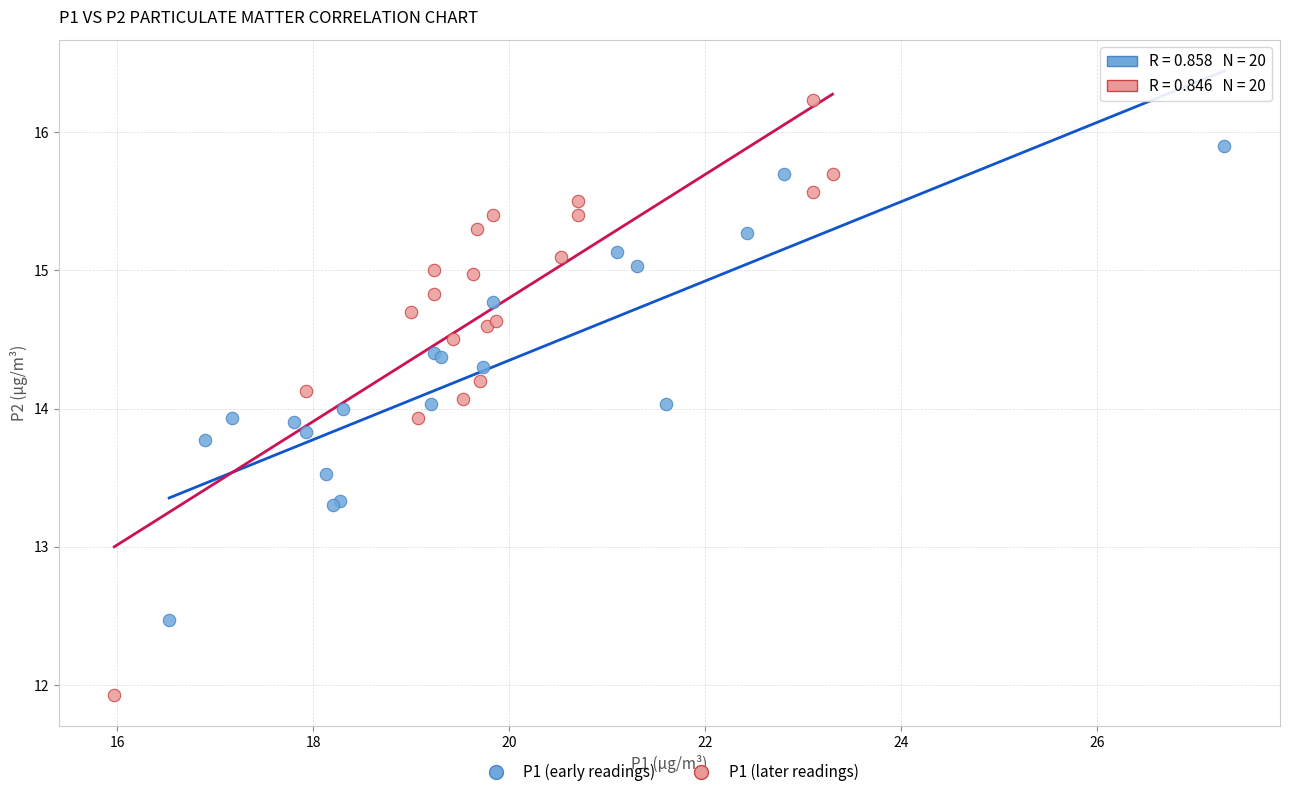

What are all the series names shown in the legend?

P1 (early readings), P1 (later readings)